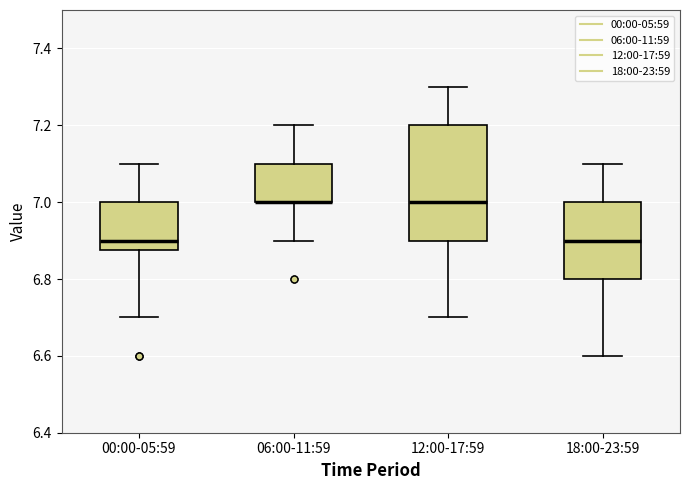

Reading left to right, transcribe this box plot: for each box, give where its median line is, the range the box spans, and where its two whiskers end, as read against the y-axis. The values are not printed on the chart, so give them approximately, as read against the axis.

00:00-05:59: median 6.90, box 6.88 to 7.00, whiskers 6.70 to 7.10
06:00-11:59: median 7.00 (drawn on the box's lower edge), box 7.00 to 7.10, whiskers 6.90 to 7.20
12:00-17:59: median 7.00, box 6.90 to 7.20, whiskers 6.70 to 7.30
18:00-23:59: median 6.90, box 6.80 to 7.00, whiskers 6.60 to 7.10